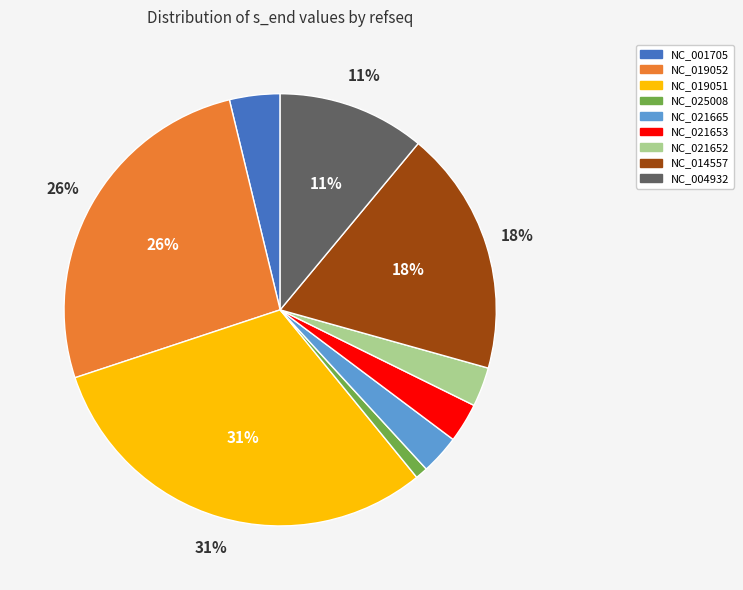

Count the number of slices in the pie.

9